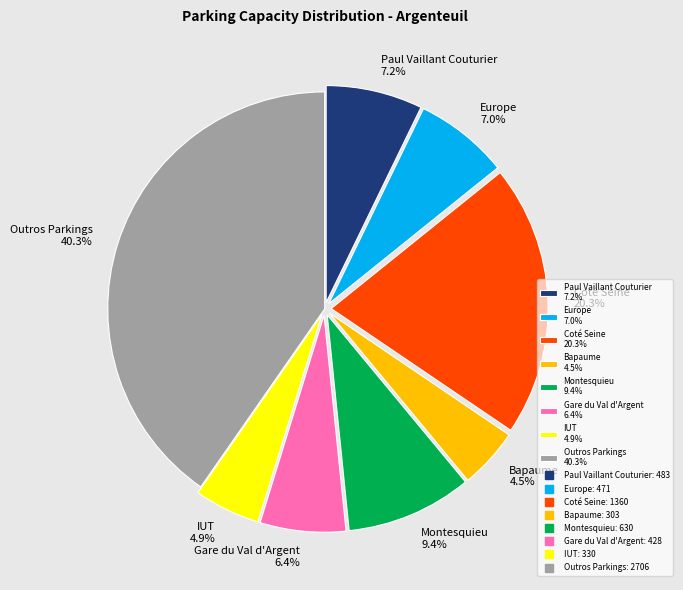

What is the largest slice in the pie chart?

Outros Parkings 40.3%